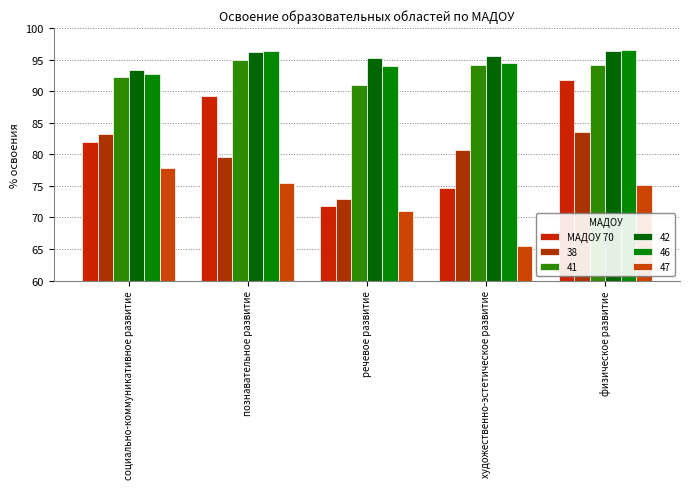

At which category does the chart reach its peak across all series?

физическое развитие